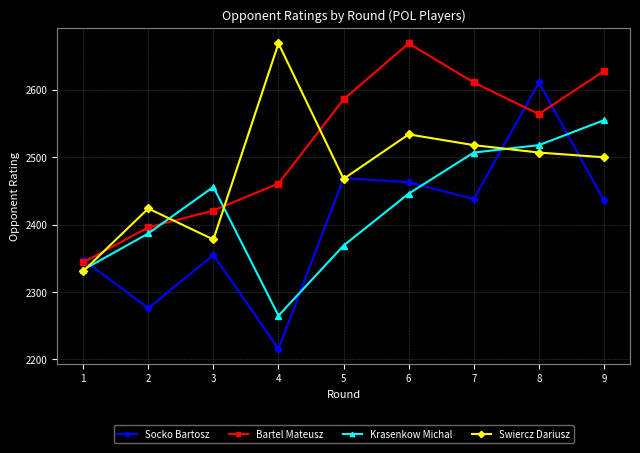

Which series changed the most between 1 and 6?

Bartel Mateusz